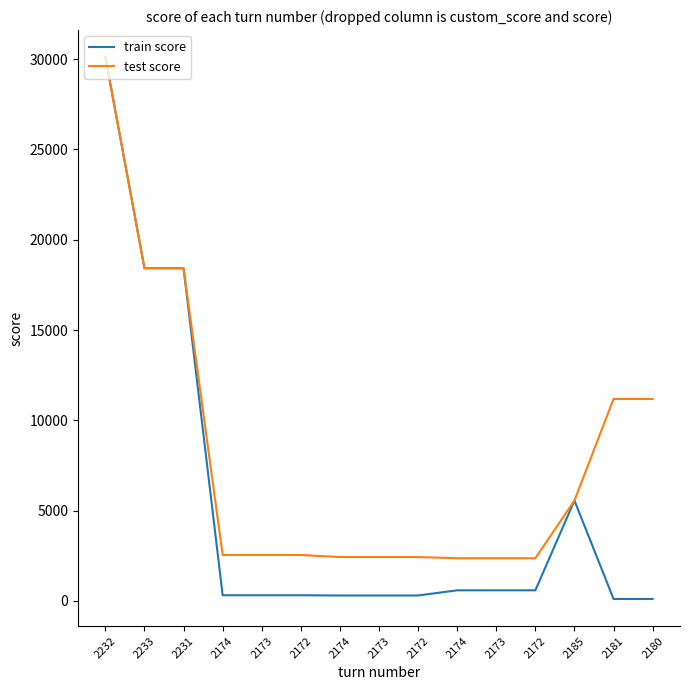

Is this an area chart (filled region under the line)?

No